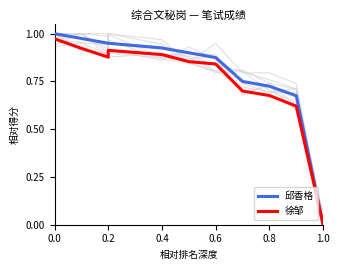

At how many categories does at least one series exceed 0?

10